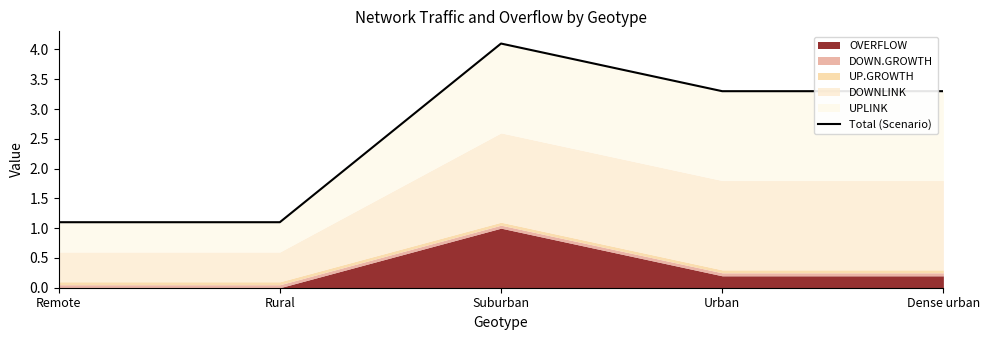

What is the value of the 5th point from the left?

3.3